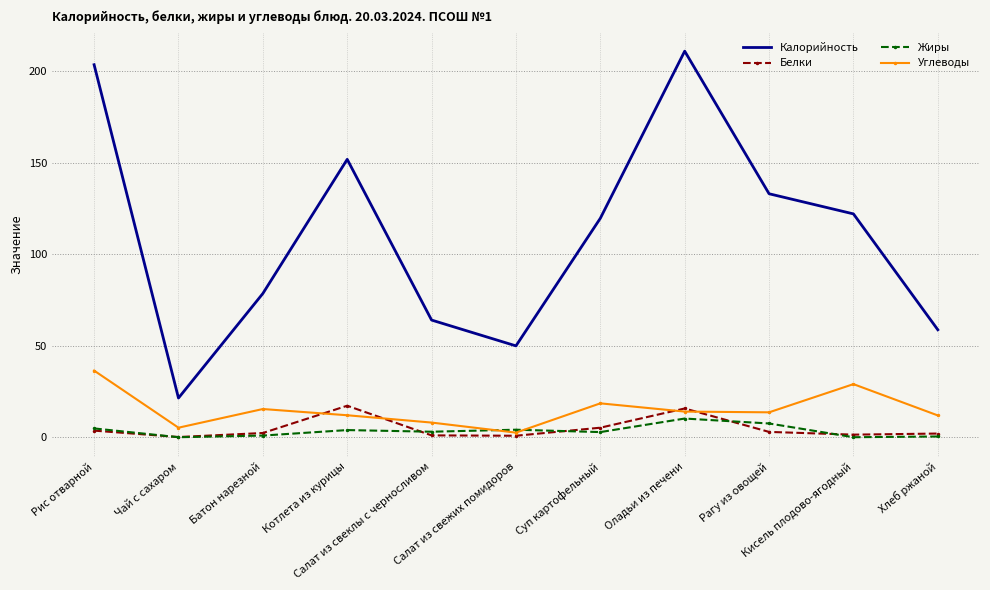

What is the maximum value shown in the chart?

210.9